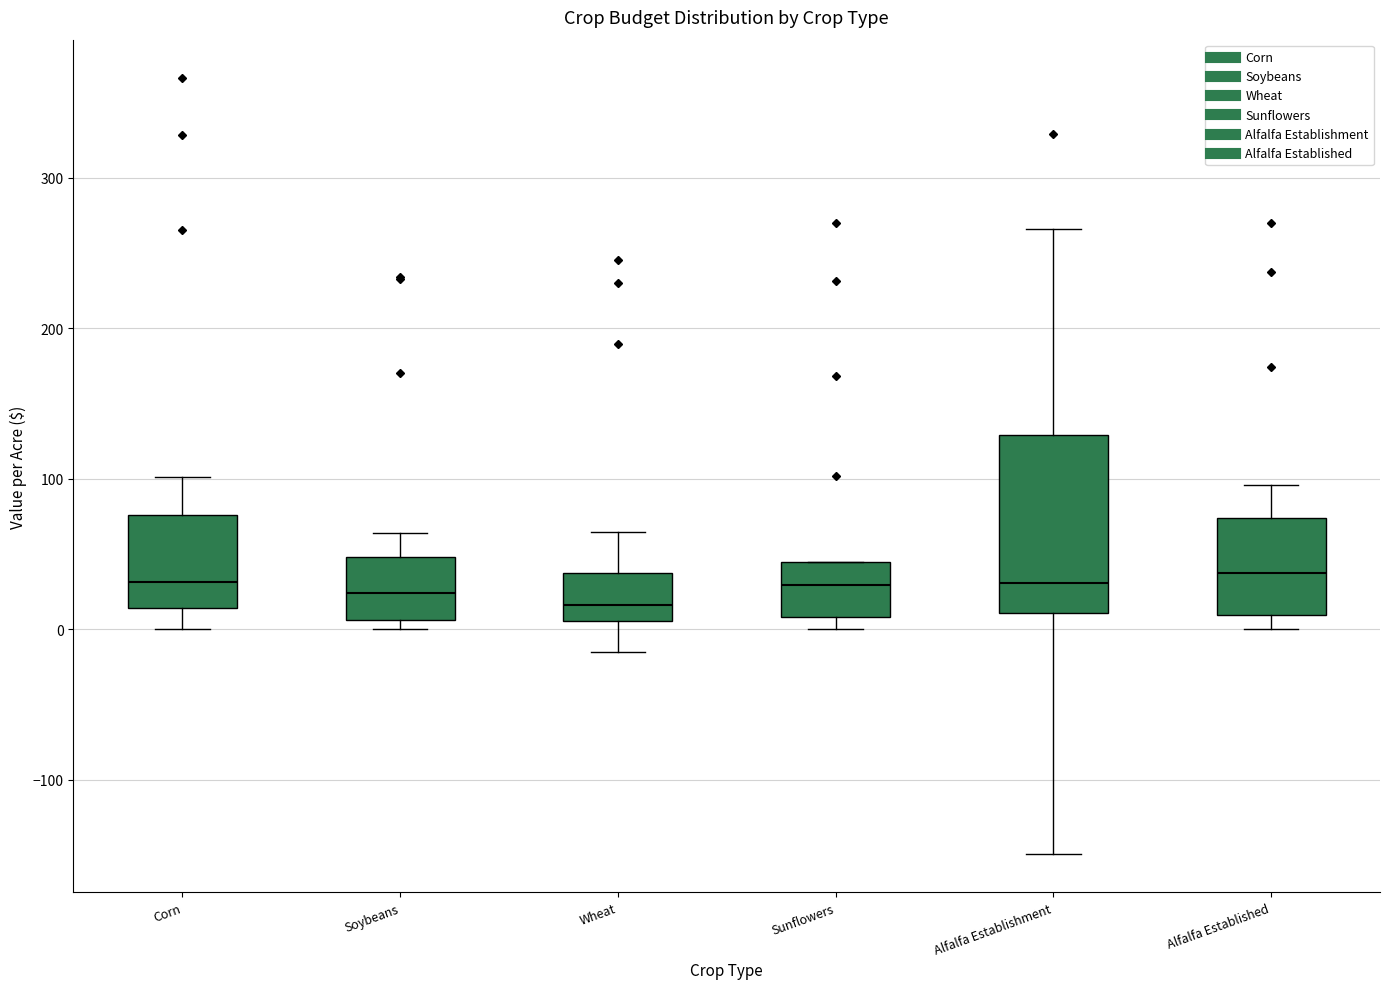

Which box is the tallest, from its lower edge to its upper edge?

Alfalfa Establishment